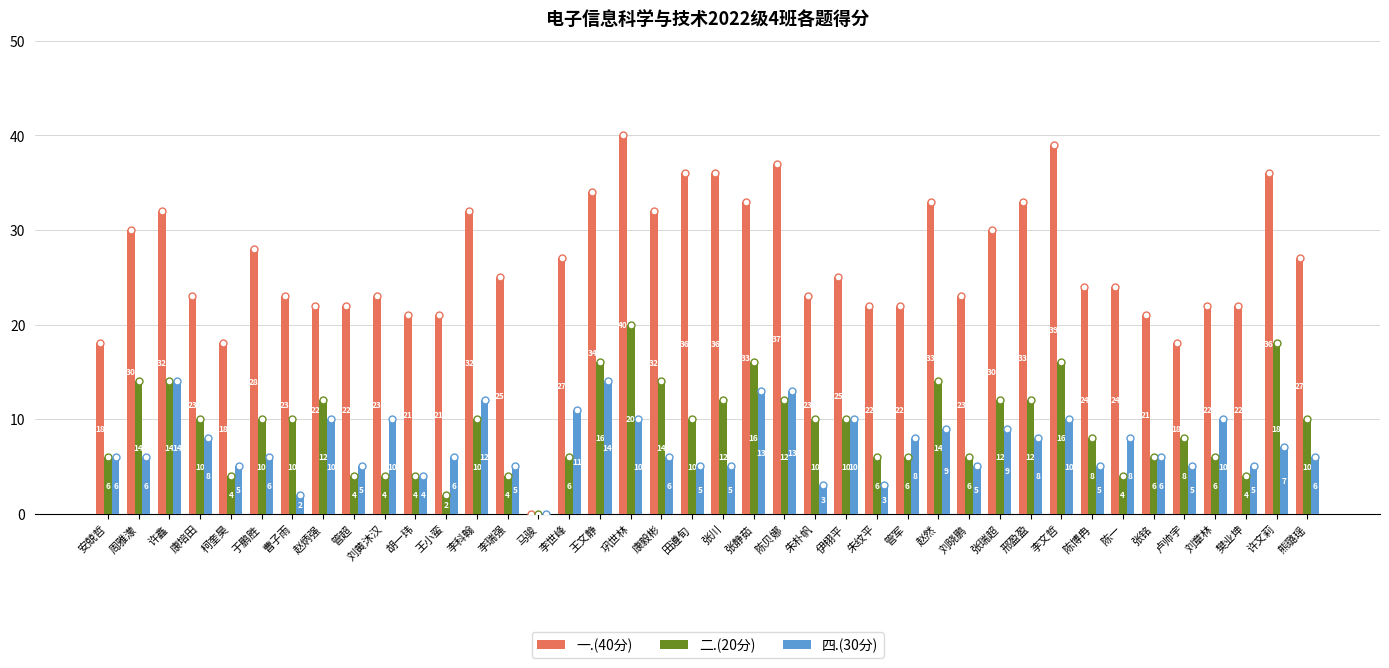

What are all the series names shown in the legend?

一.(40分), 二.(20分), 四.(30分)